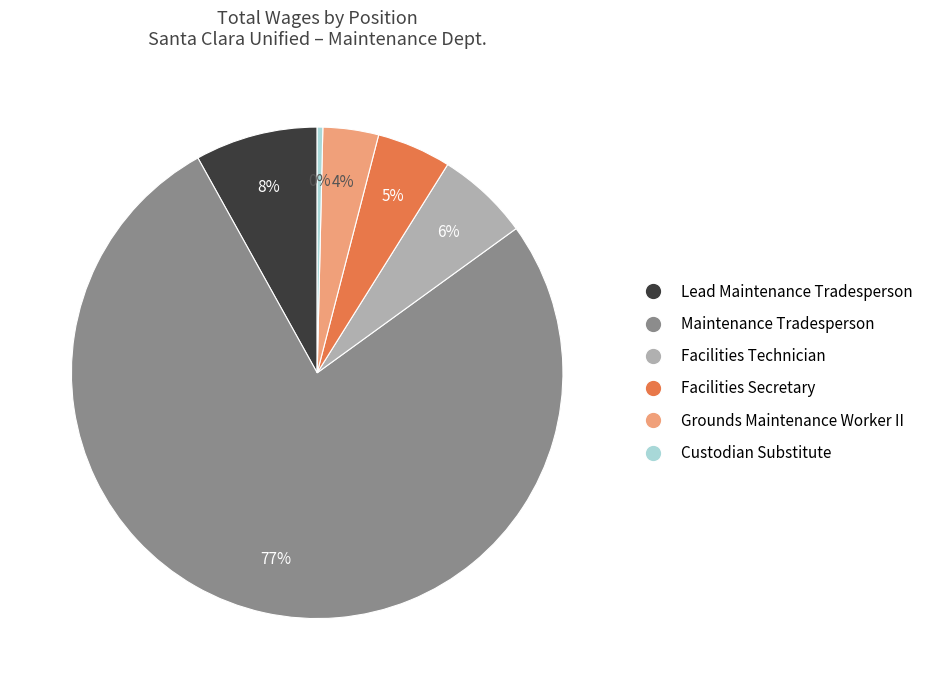

What is the smallest slice in the pie chart?

Custodian Substitute